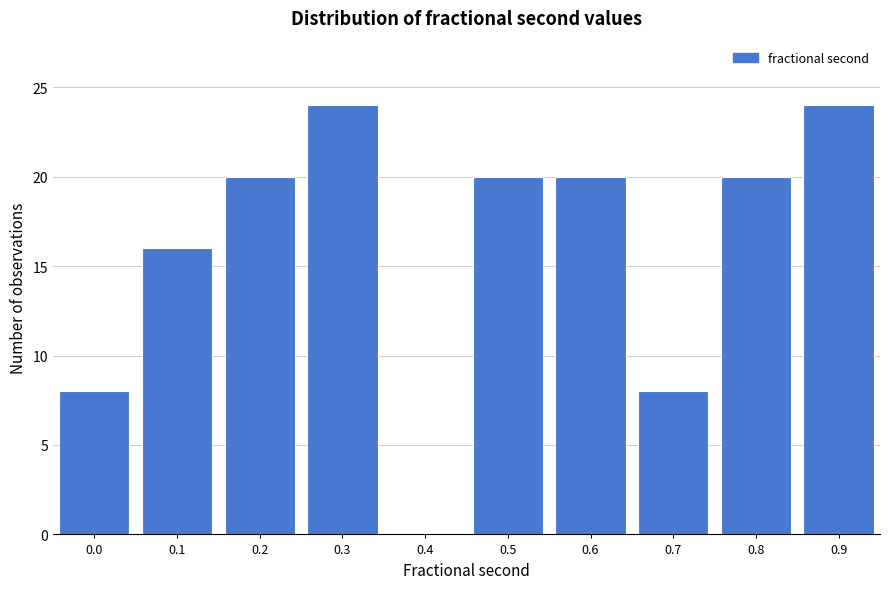

Reading left to right, what are all the values shown in this chart?

0.0=8	0.1=16	0.2=20	0.3=24	0.4=0	0.5=20	0.6=20	0.7=8	0.8=20	0.9=24